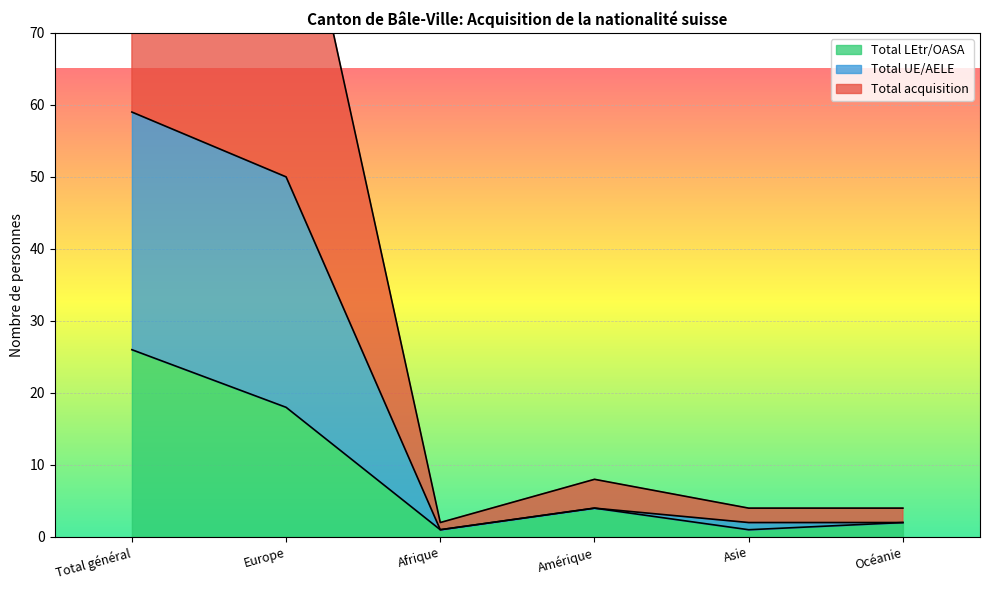

The Total LEtr/OASA series shows 9 at Europe. True or false?

False